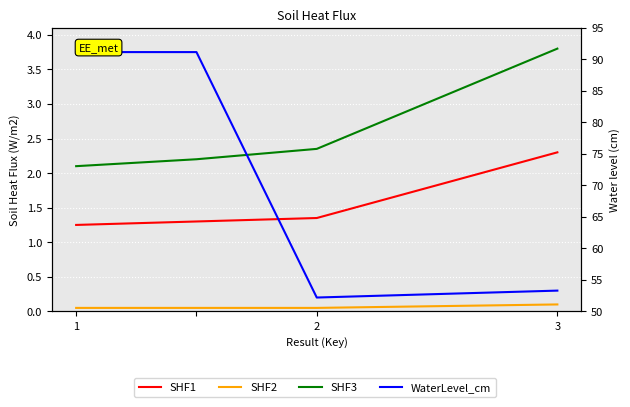

Is the value of SHF3 at 3 greater than the value of SHF2 at 2?

Yes